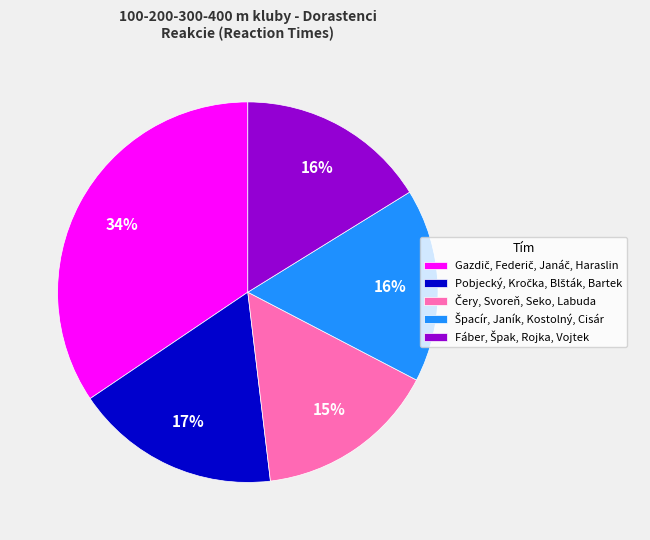

To the nearest percent, what is the average slice percentage?

20%